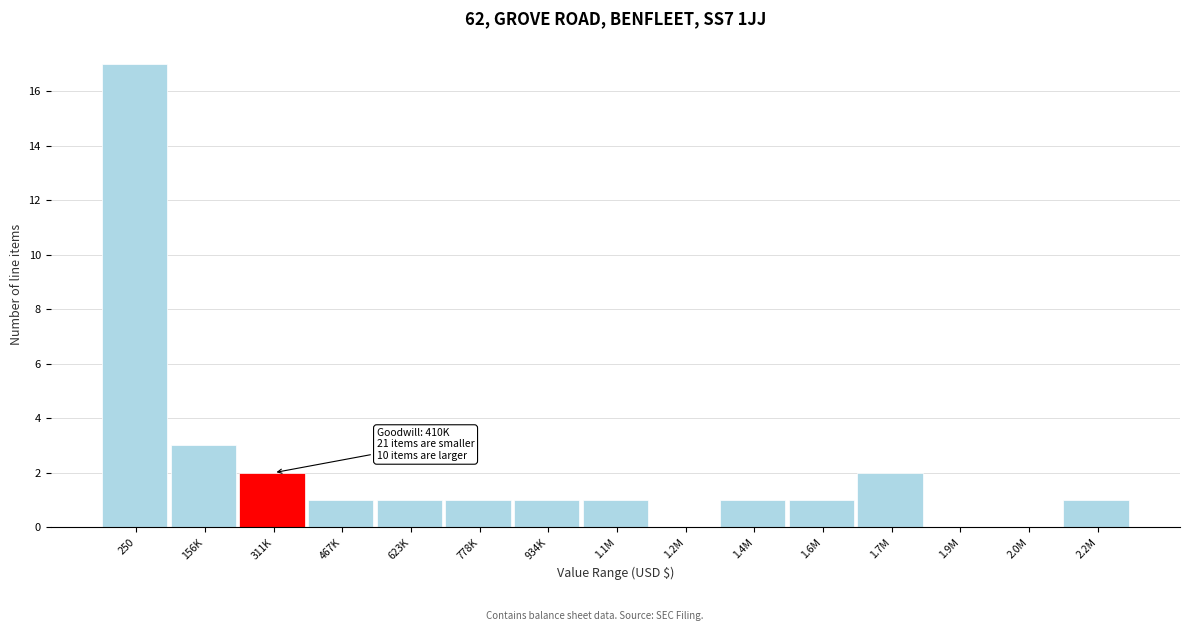

Reading left to right, transcribe all the data shown in this chart.

250=17	156K=3	311K=2	467K=1	623K=1	778K=1	934K=1	1.1M=1	1.2M=0	1.4M=1	1.6M=1	1.7M=2	1.9M=0	2.0M=0	2.2M=1